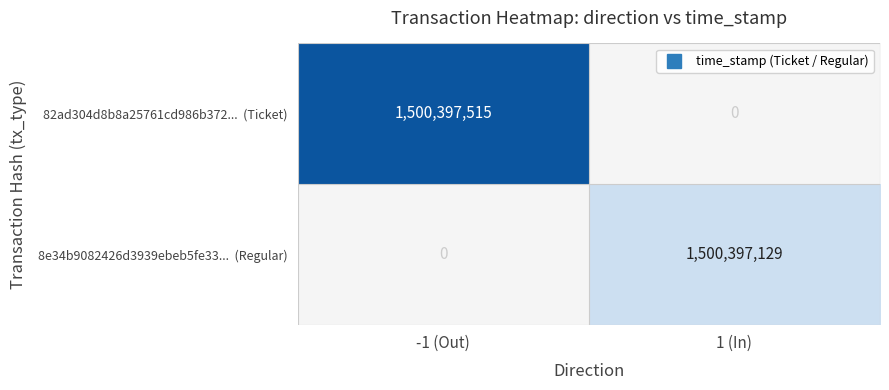

What is the difference between the highest and lowest values at time_stamp?

386